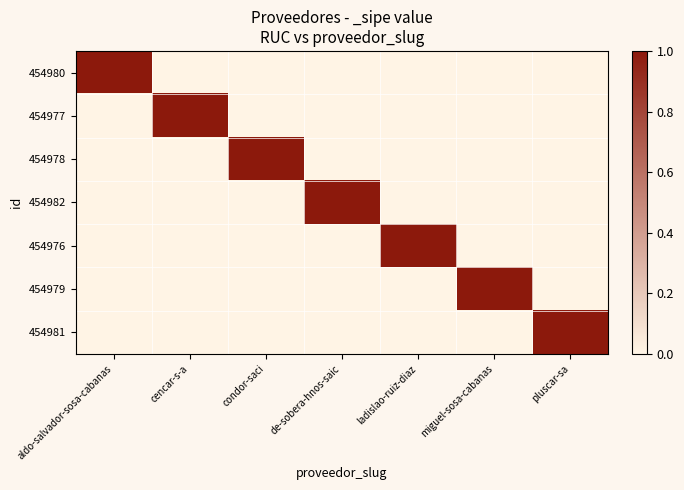

Rank the series by their maximum value, from highest to lowest.

454980, 454977, 454978, 454982, 454976, 454979, 454981